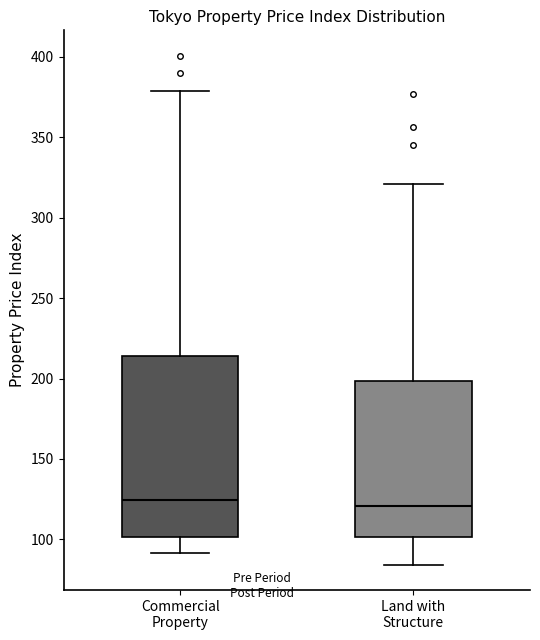

Which box is the tallest, from its lower edge to its upper edge?

Commercial Property